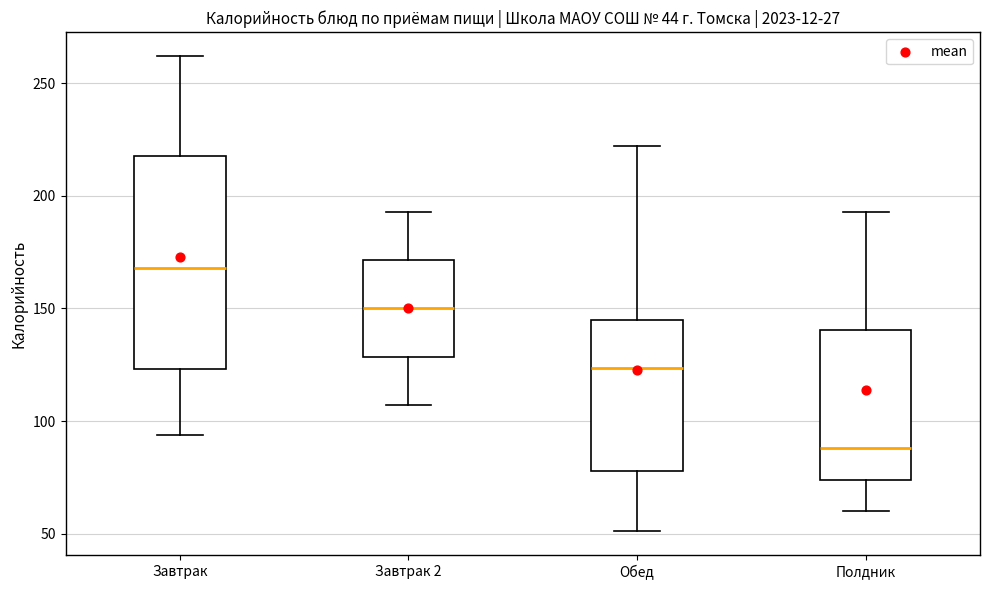

Comparing the boxes themselves (not the whiskers), which one is the tallest?

Завтрак